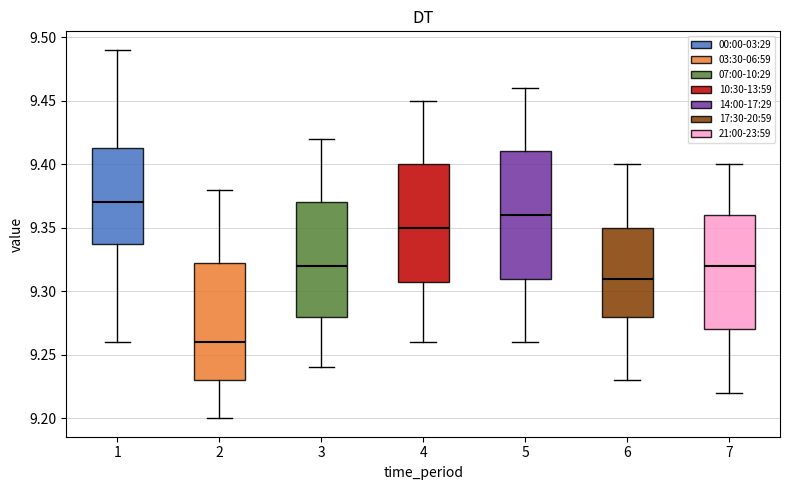

Reading left to right, transcribe this box plot: for each box, give where its median line is, the range the box spans, and where its two whiskers end, as read against the y-axis. The values are not printed on the chart, so give them approximately, as read against the axis.

1: median 9.370, box 9.340 to 9.415, whiskers 9.260 to 9.490
2: median 9.260, box 9.230 to 9.325, whiskers 9.200 to 9.380
3: median 9.320, box 9.280 to 9.370, whiskers 9.240 to 9.420
4: median 9.350, box 9.310 to 9.400, whiskers 9.260 to 9.450
5: median 9.360, box 9.310 to 9.410, whiskers 9.260 to 9.460
6: median 9.310, box 9.280 to 9.350, whiskers 9.230 to 9.400
7: median 9.320, box 9.270 to 9.360, whiskers 9.220 to 9.400